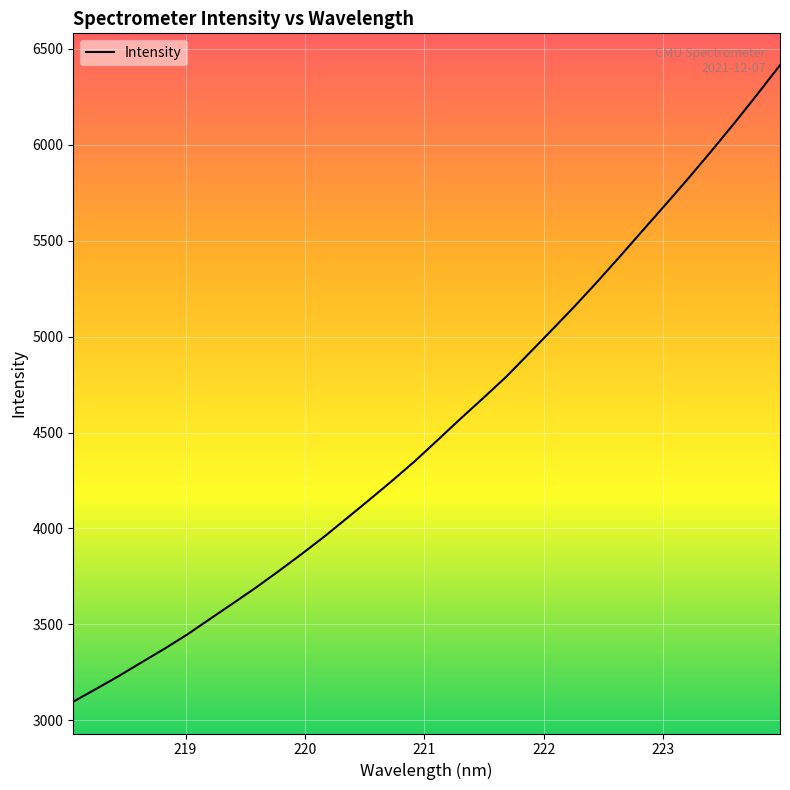

What is the sum of all values?

145025.2